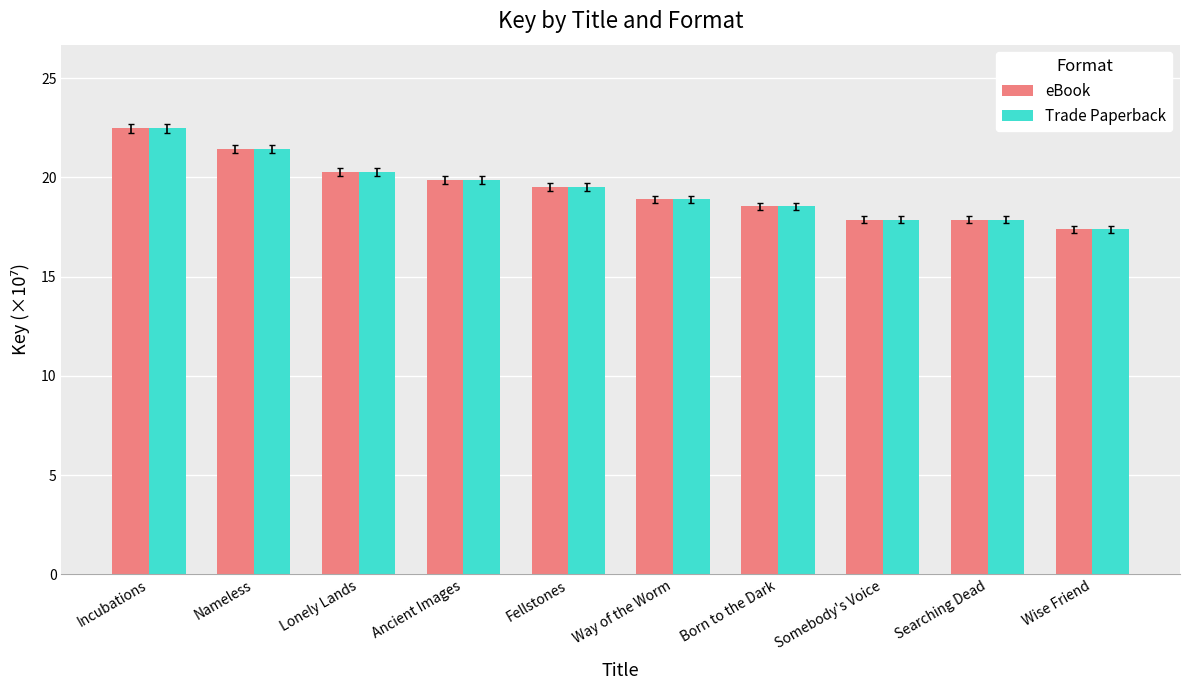

Reading right to left, transcribe all the data shown in this chart.

eBook: Wise Friend=17.4	Searching Dead=17.9	Somebody's Voice=17.9	Born to the Dark=18.5	Way of the Worm=18.9	Fellstones=19.5	Ancient Images=19.9	Lonely Lands=20.3	Nameless=21.4	Incubations=22.5
Trade Paperback: Wise Friend=17.4	Searching Dead=17.9	Somebody's Voice=17.9	Born to the Dark=18.5	Way of the Worm=18.9	Fellstones=19.5	Ancient Images=19.9	Lonely Lands=20.3	Nameless=21.4	Incubations=22.5